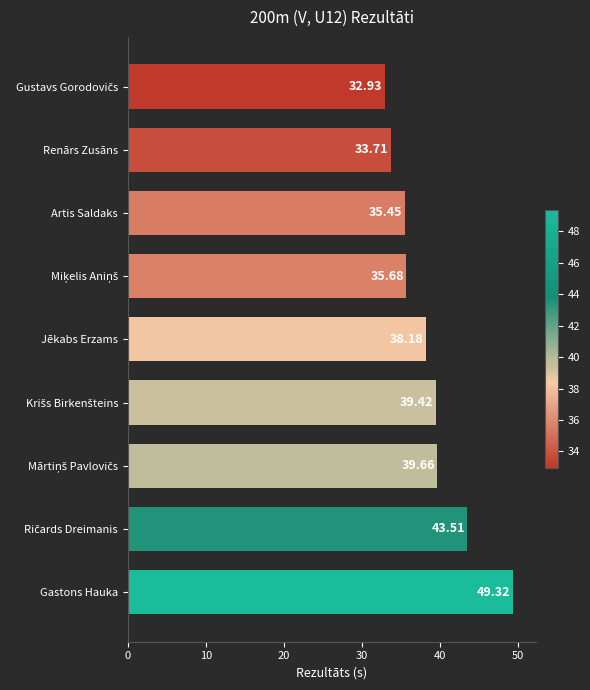

Between Gastons Hauka and Renārs Zusāns, which is larger?

Gastons Hauka